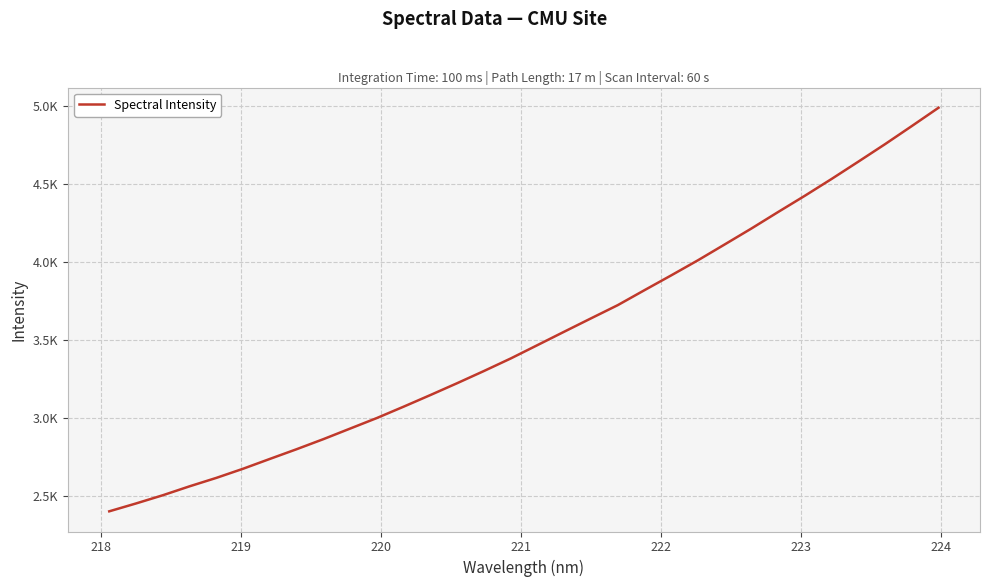

What is the sum of all values?

112658.7